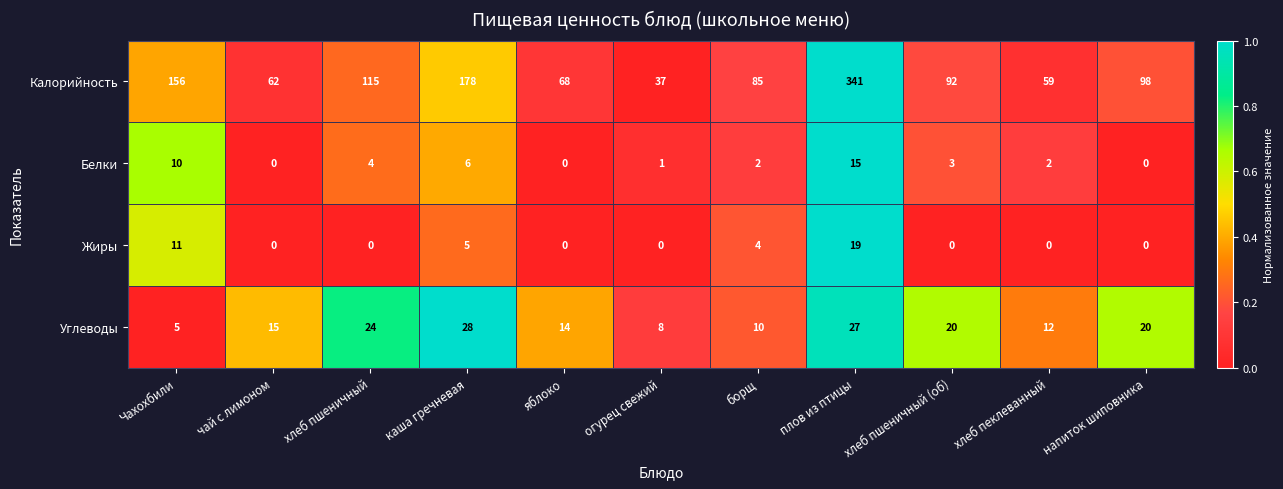

Where is Калорийность nearest to the value 189?

каша гречневая